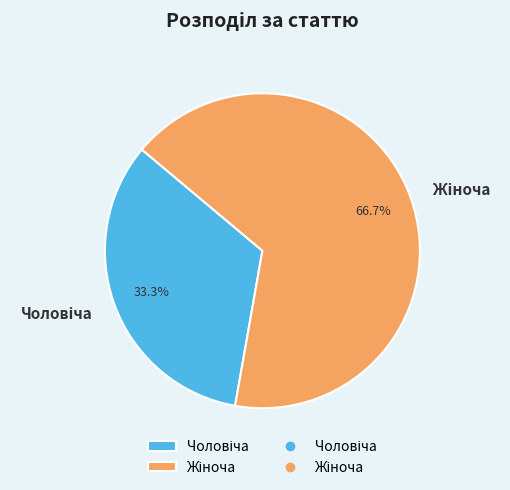

Is there a majority slice in this chart?

Yes